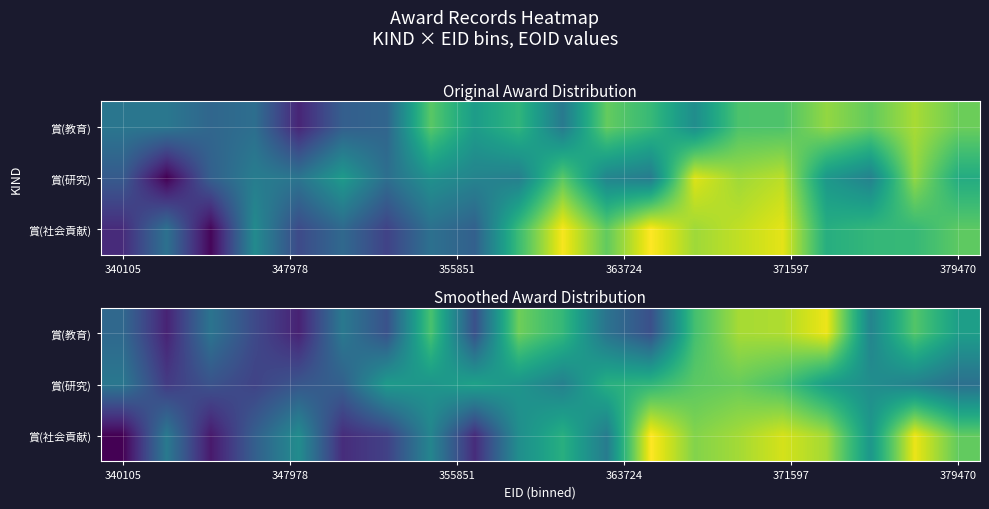

What is the difference between the highest and lowest values at 347978?

56838.0